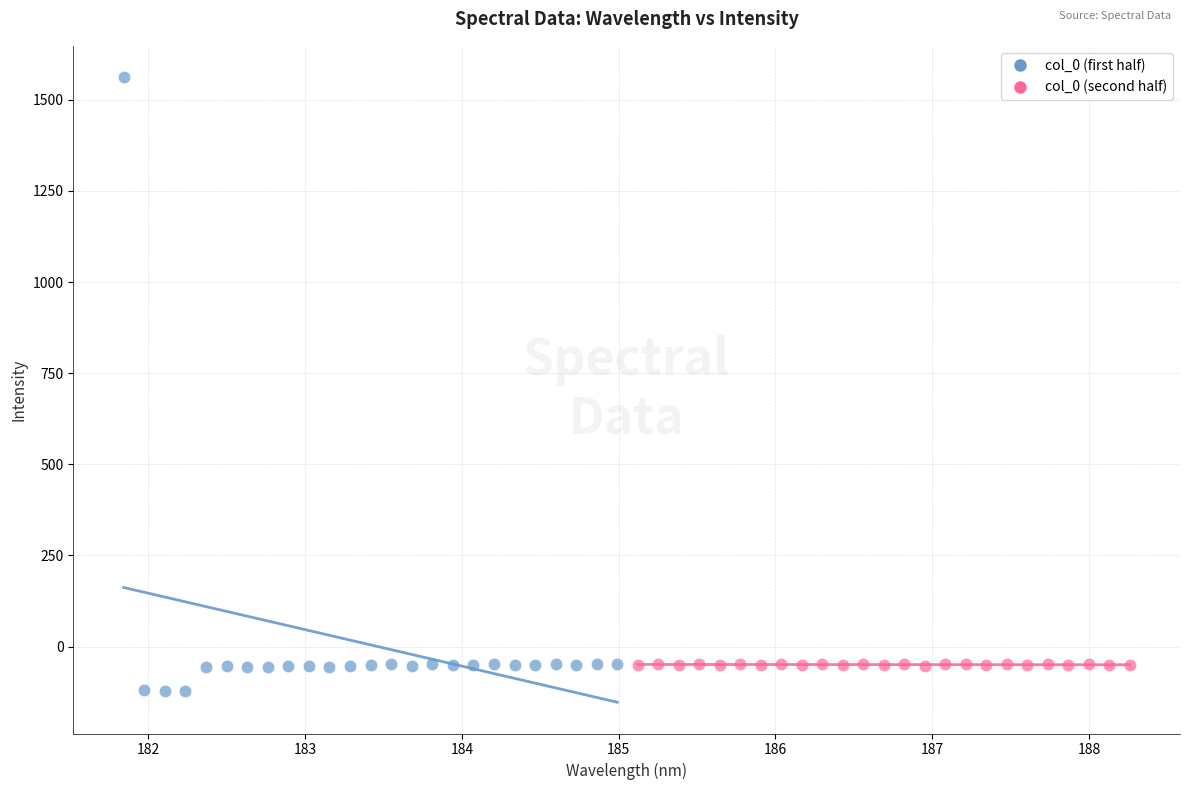

Which series has the widest spread of Y values?

col_0 (first half)